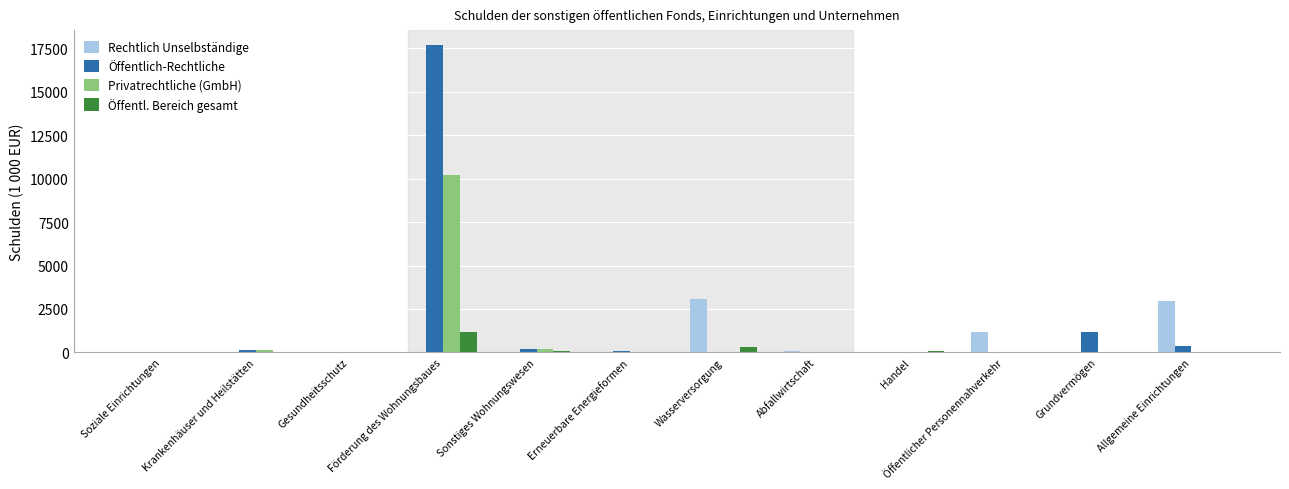

Which label corresponds to the largest value in the chart?

Förderung des Wohnungsbaues